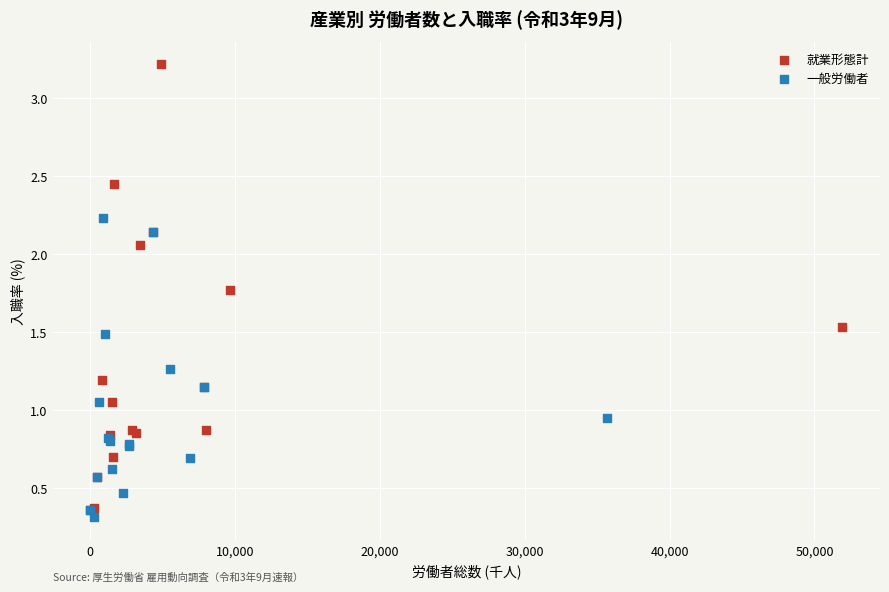

Which series reaches the minimum Y coordinate?

一般労働者